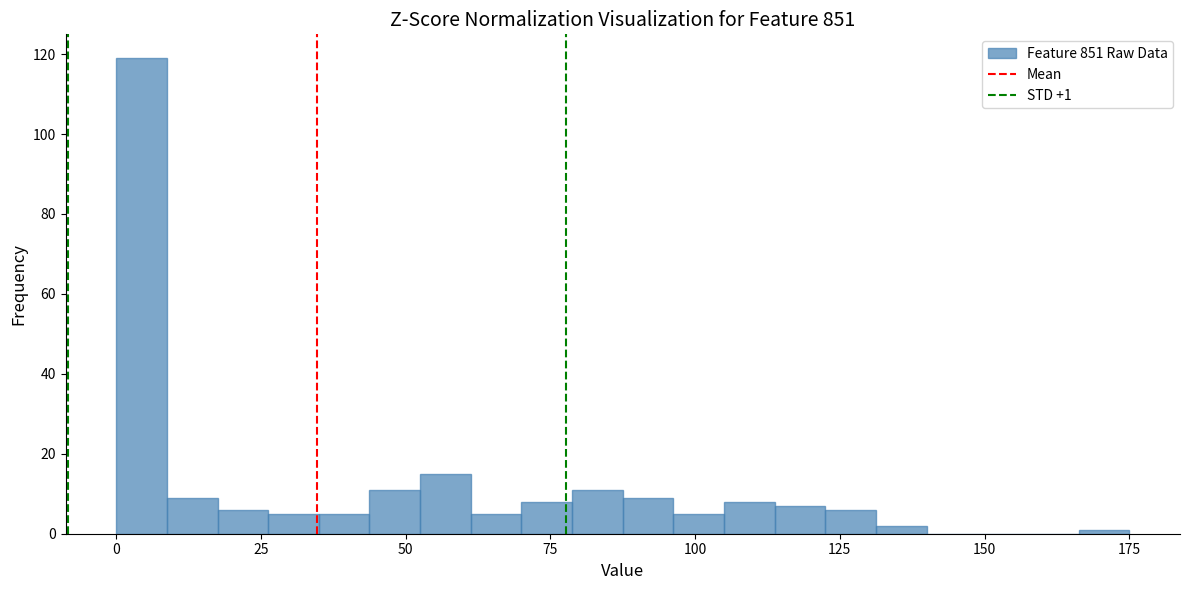

Read against the x-axis, roughly where is the centre of the tallest bar?

5